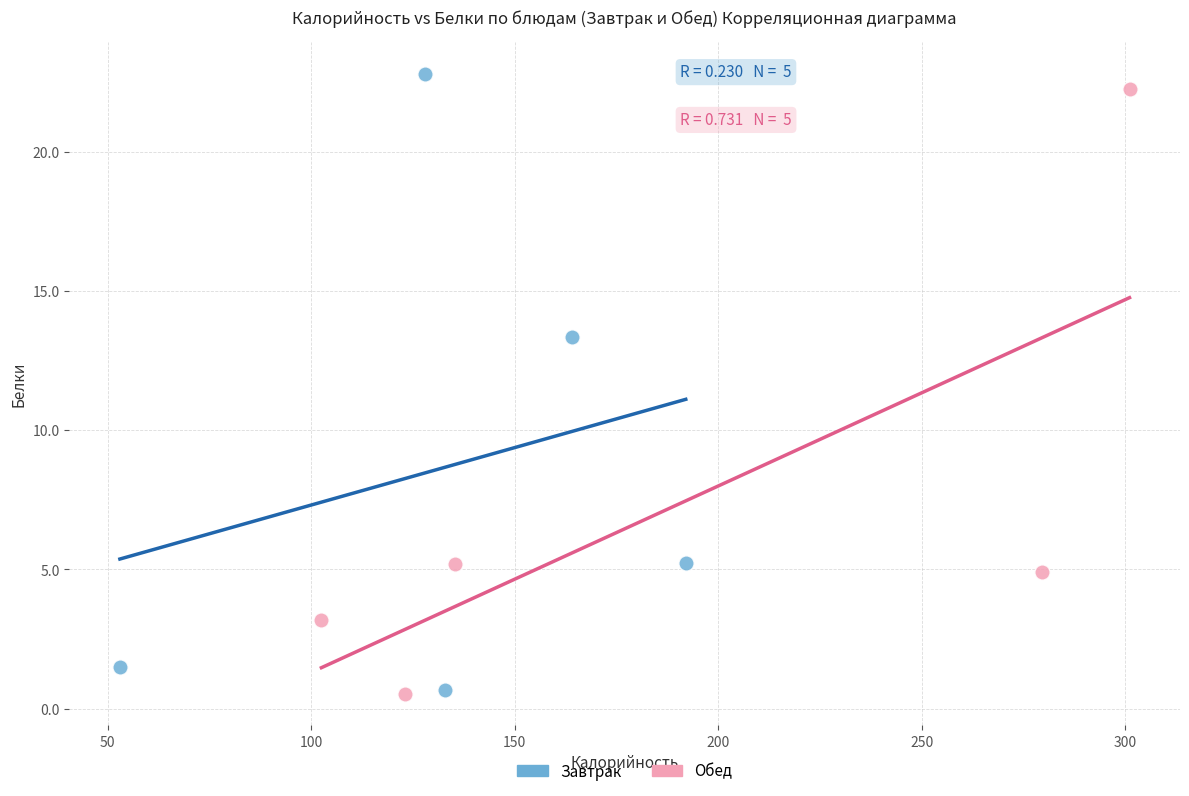

Which series contains the highest Y value?

Завтрак